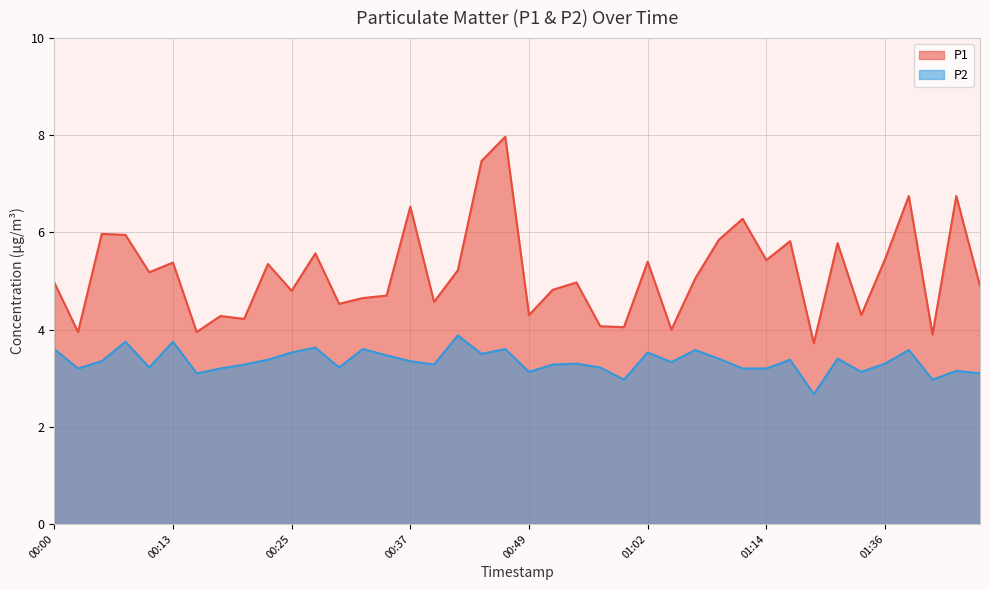

What is the spread (max minus min) of values at 00:30?

1.3